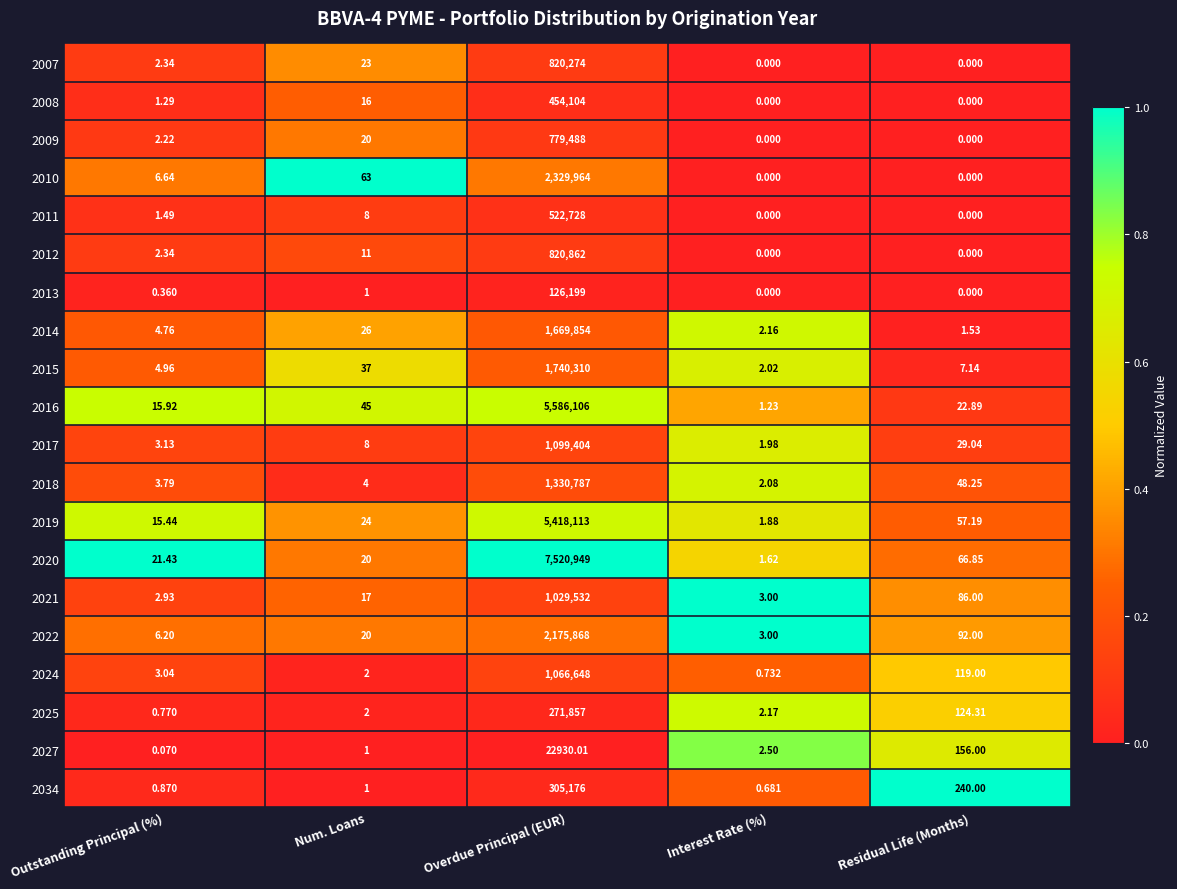

List the labels in order of 2027 value, largest first.

Overdue Principal (EUR), Residual Life (Months), Interest Rate (%), Num. Loans, Outstanding Principal (%)